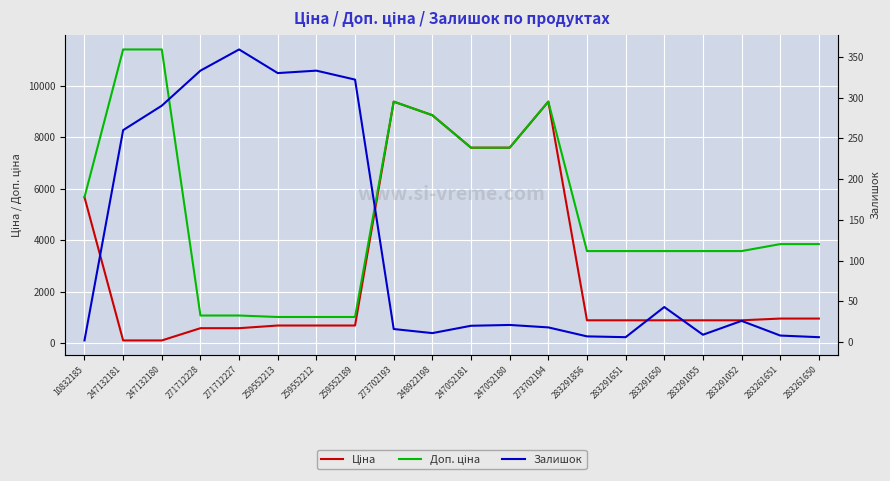

Reading left to right, extract all data points from this chart.

Ціна: 5673.8	114.1	114.1	589.9	589.9	693.7	693.7	693.7	9384.0	8856.7	7596.5	7596.5	9384.0	895.9	895.9	895.9	895.9	895.9	963.5	963.5
Доп. ціна: 5673.8	11410.0	11410.0	1081.7	1081.7	1024.6	1024.6	1024.6	9384.0	8856.7	7596.5	7596.5	9384.0	3583.6	3583.6	3583.6	3583.6	3583.6	3854.0	3854.0
Залишок: 2.0	260.0	290.0	333.0	359.0	330.0	333.0	322.0	16.0	11.0	20.0	21.0	18.0	7.0	6.0	43.0	9.0	26.0	8.0	6.0